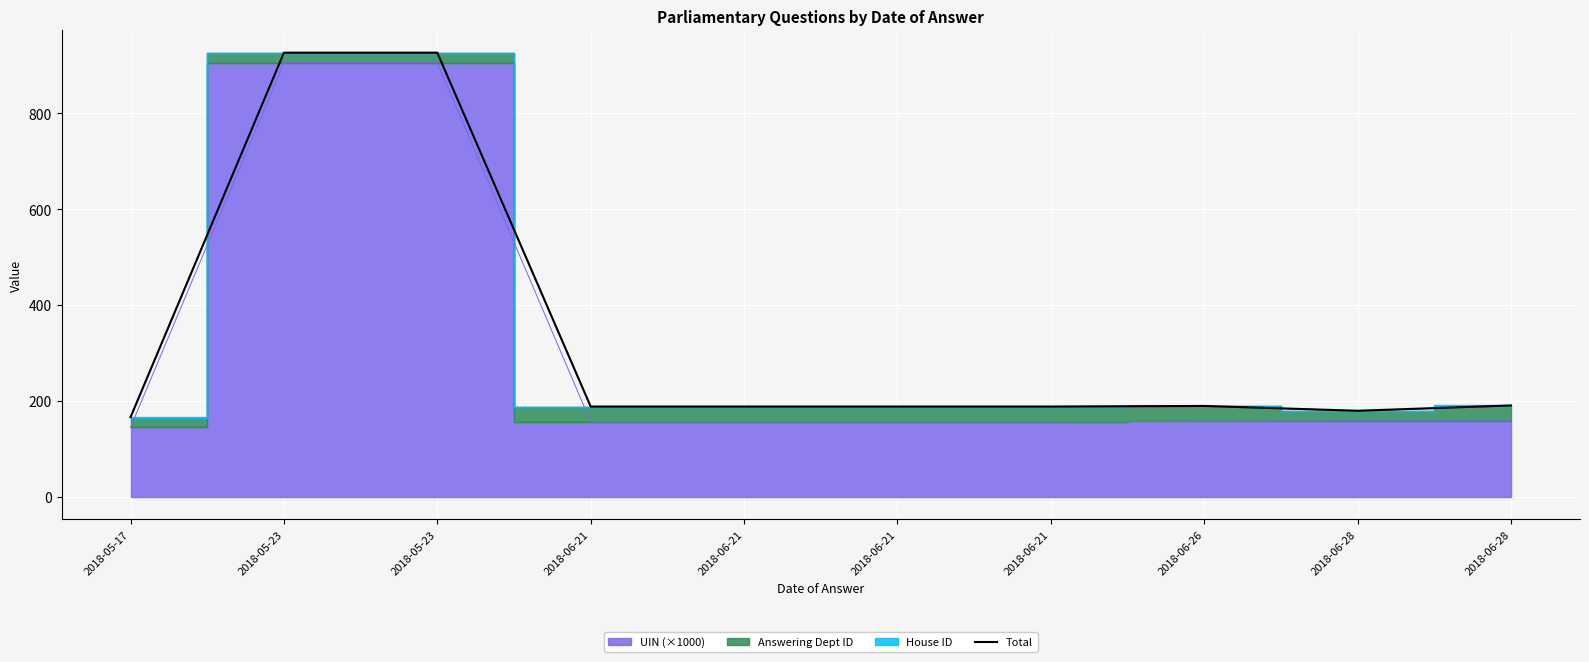

Which has a higher value, 2018-06-28 or 2018-05-23?

2018-05-23